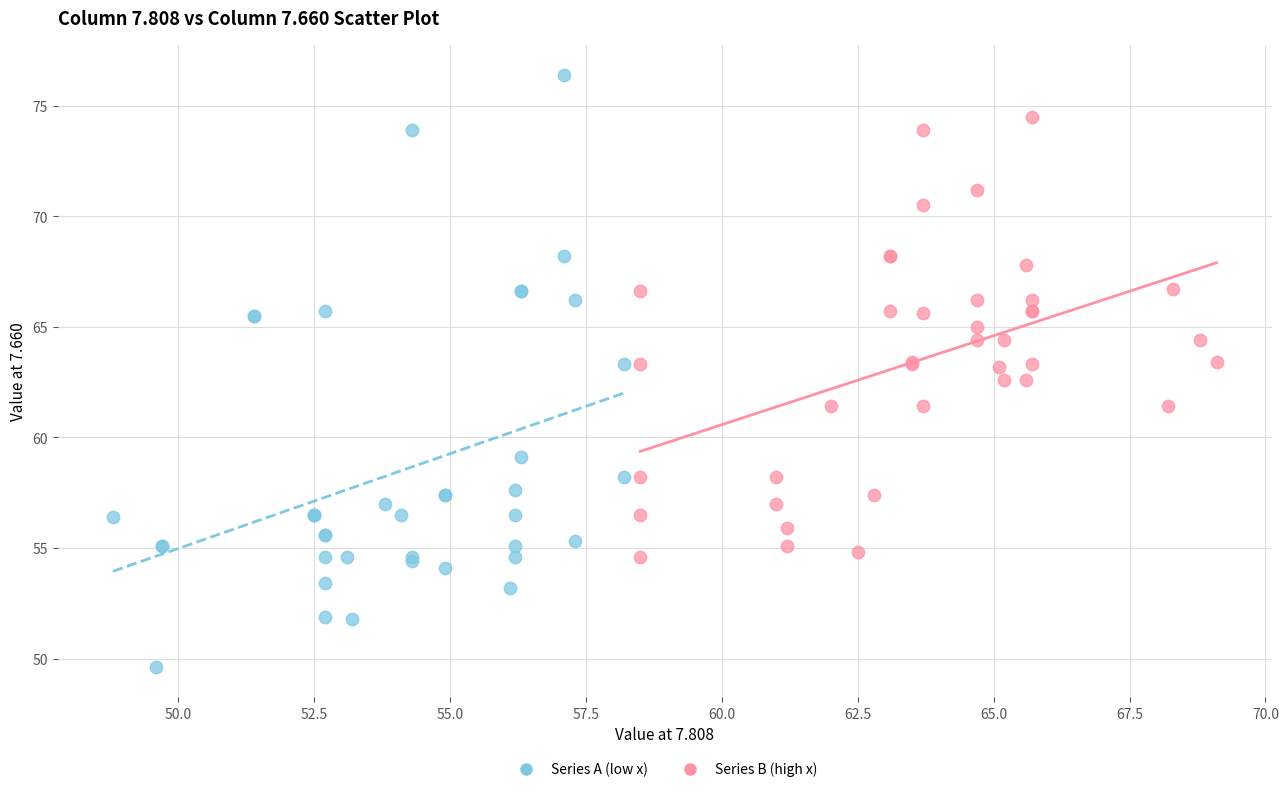

What are all the series names shown in the legend?

Series A (low x), Series B (high x)